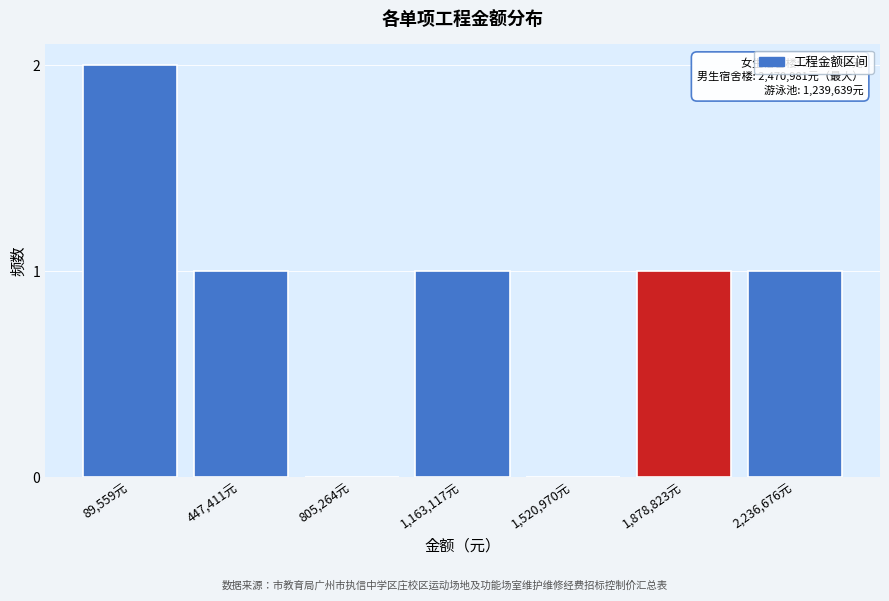

Reading left to right, extract all data points from this chart.

89,559元=2	447,411元=1	805,264元=0	1,163,117元=1	1,520,970元=0	1,878,823元=1	2,236,676元=1